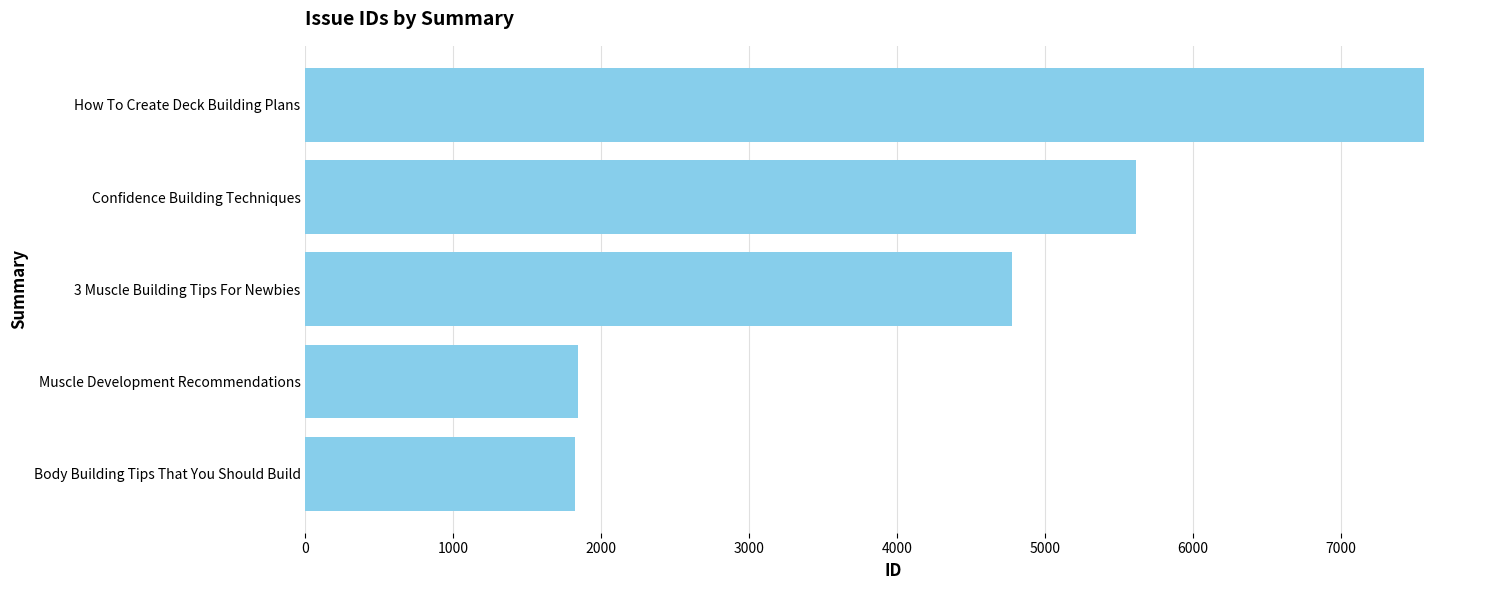

What value does the data have at Muscle Development Recommendations?

1842